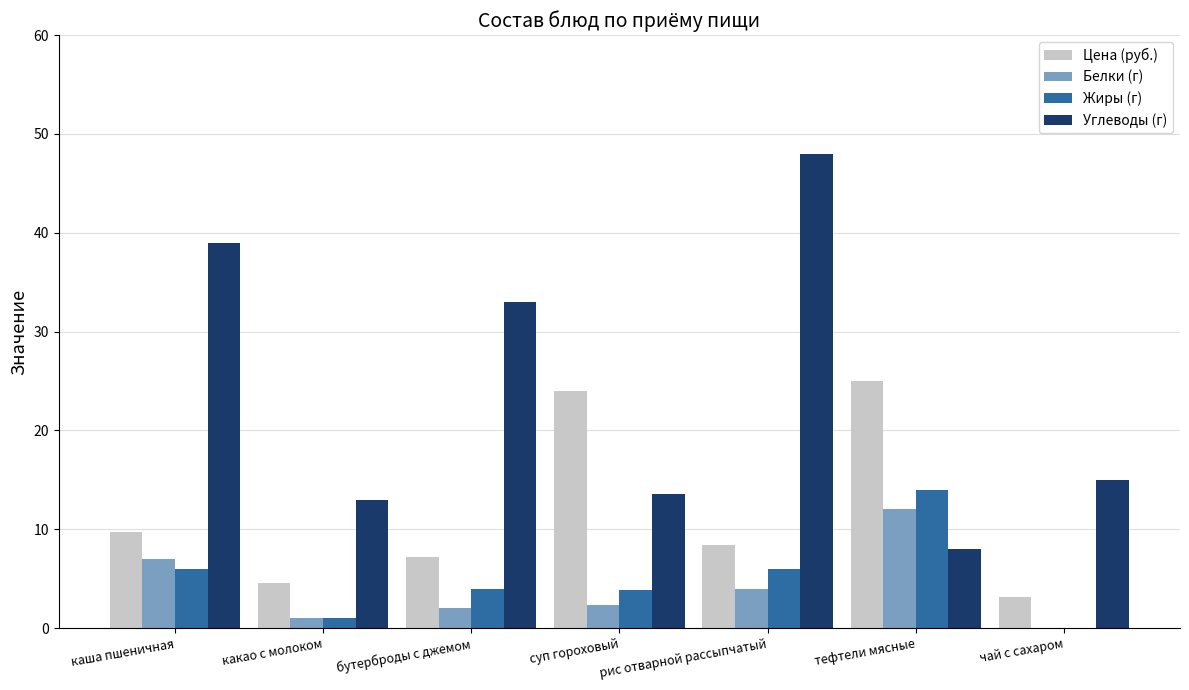

The value of Белки (г) at каша пшеничная is 4.1. True or false?

False